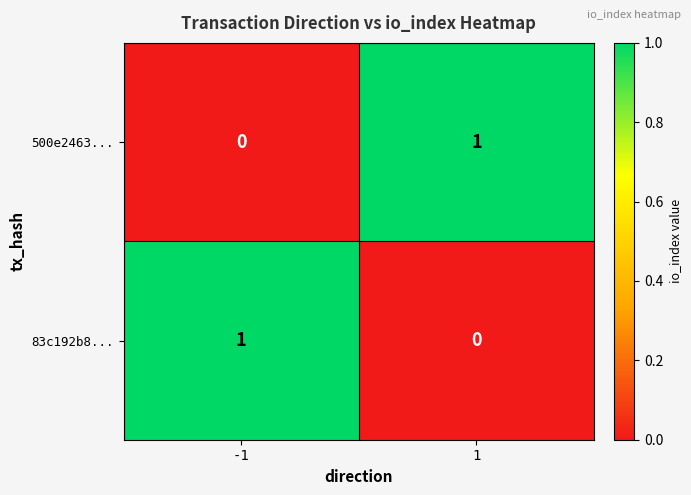

The value of 83c192b8... at -1 is 1. True or false?

True